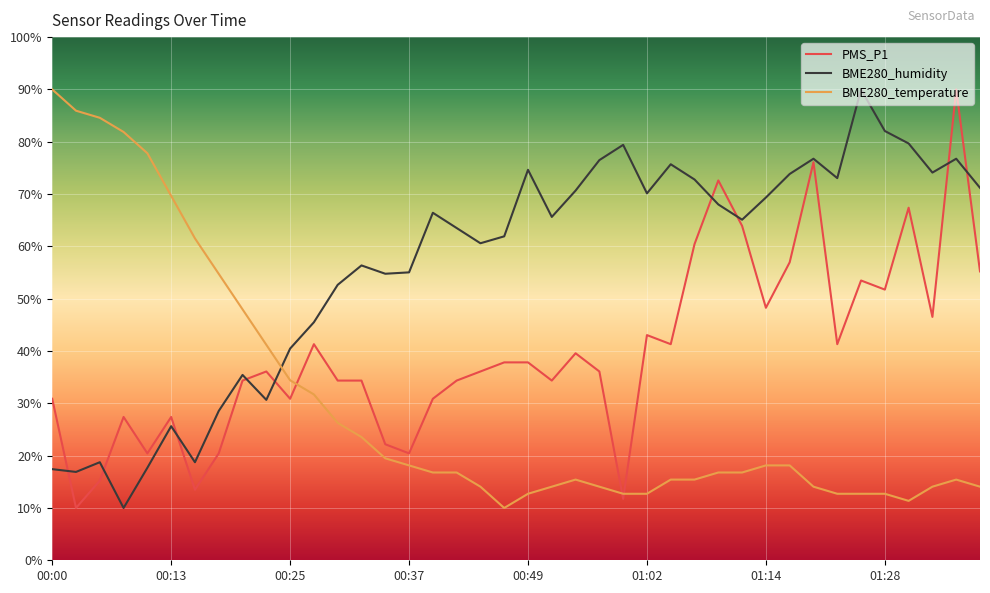

Count the number of categories in the chart.

40